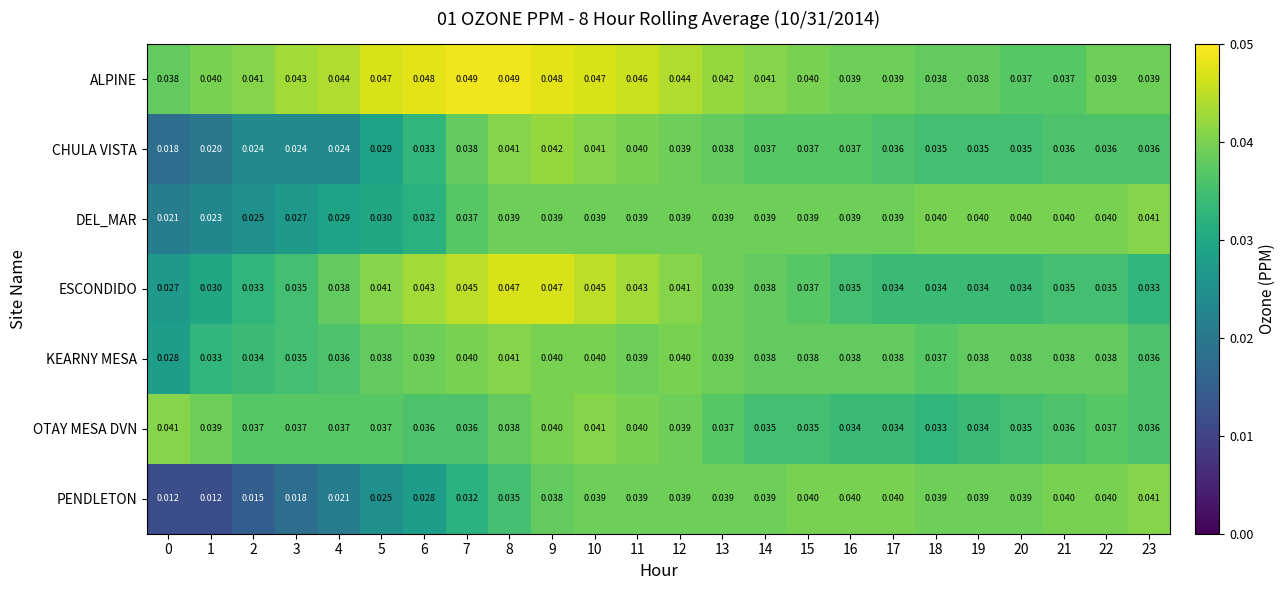

What is the total value across all series at 15?

0.3